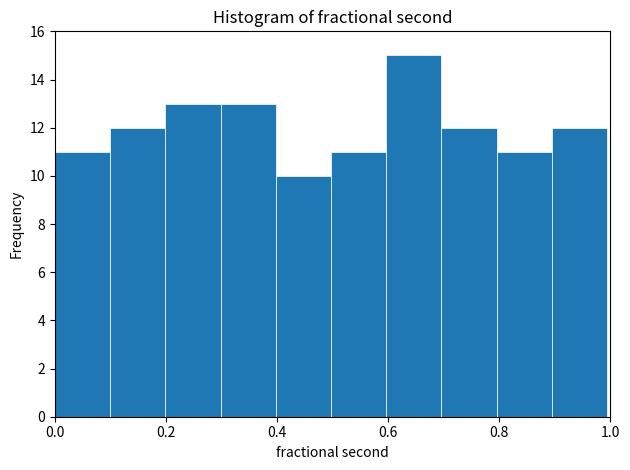

How tall is the bar that spans 0.1 to 0.2 on the x-axis? Neither the bar edges nor the heights are printed on the chart, so give them approximately, as read against the axes.

12